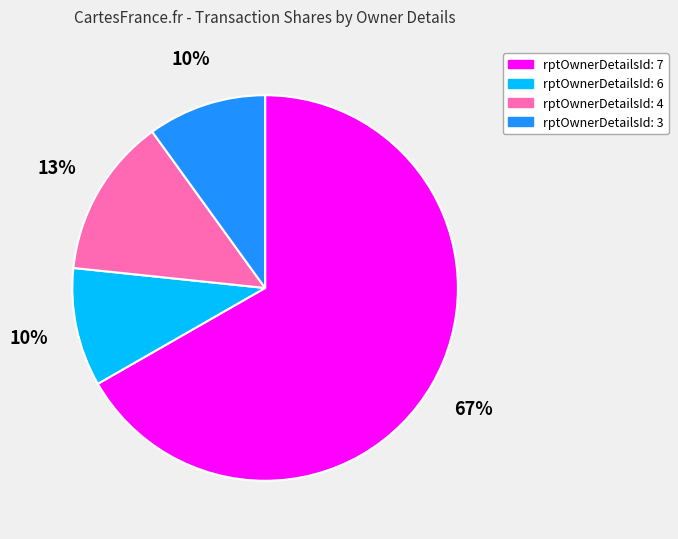

To the nearest percent, what is the difference between the largest and smallest slice percentages?

57%